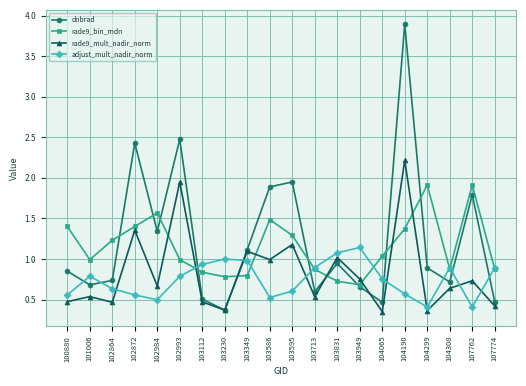

Is it true that dnbrad equals 1.8 at 107762?

True